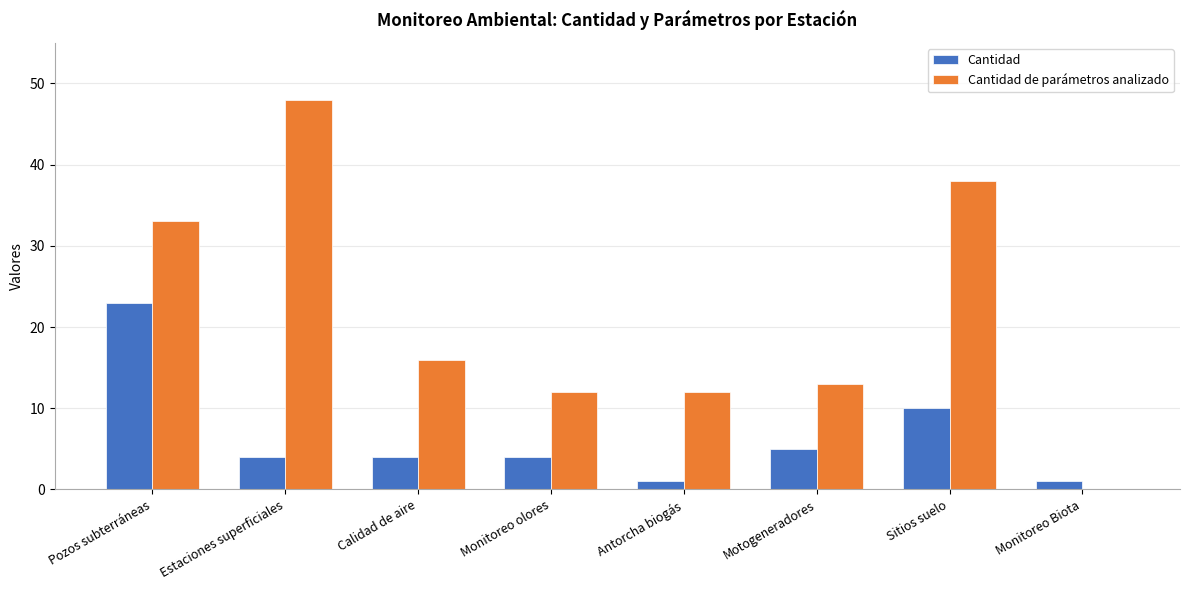

Which series changed the most between Estaciones superficiales and Monitoreo olores?

Cantidad de parámetros analizado